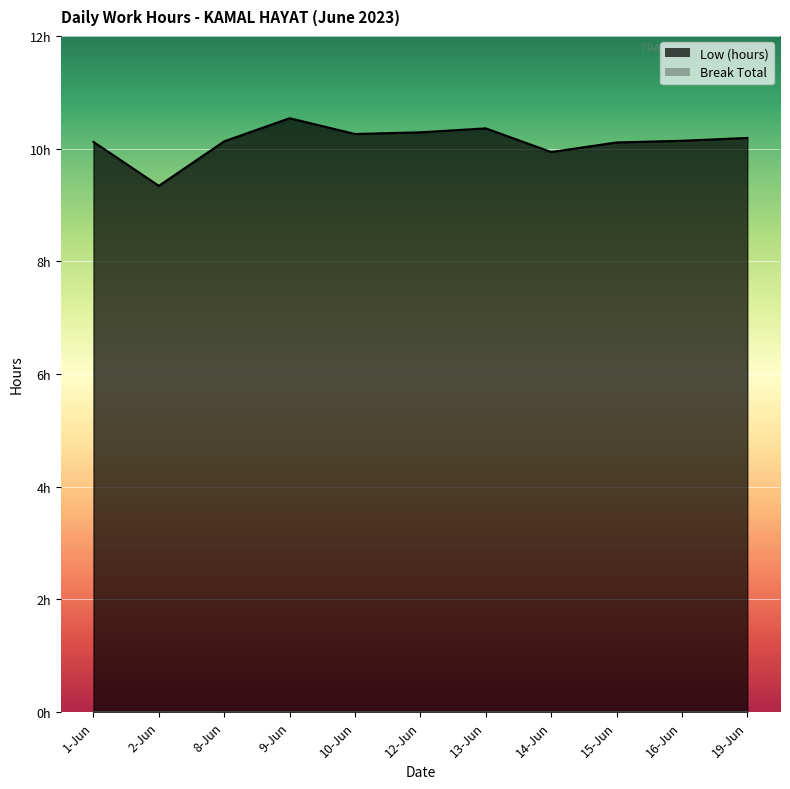

The chart shows a value of 10.1 at 1-Jun. True or false?

True